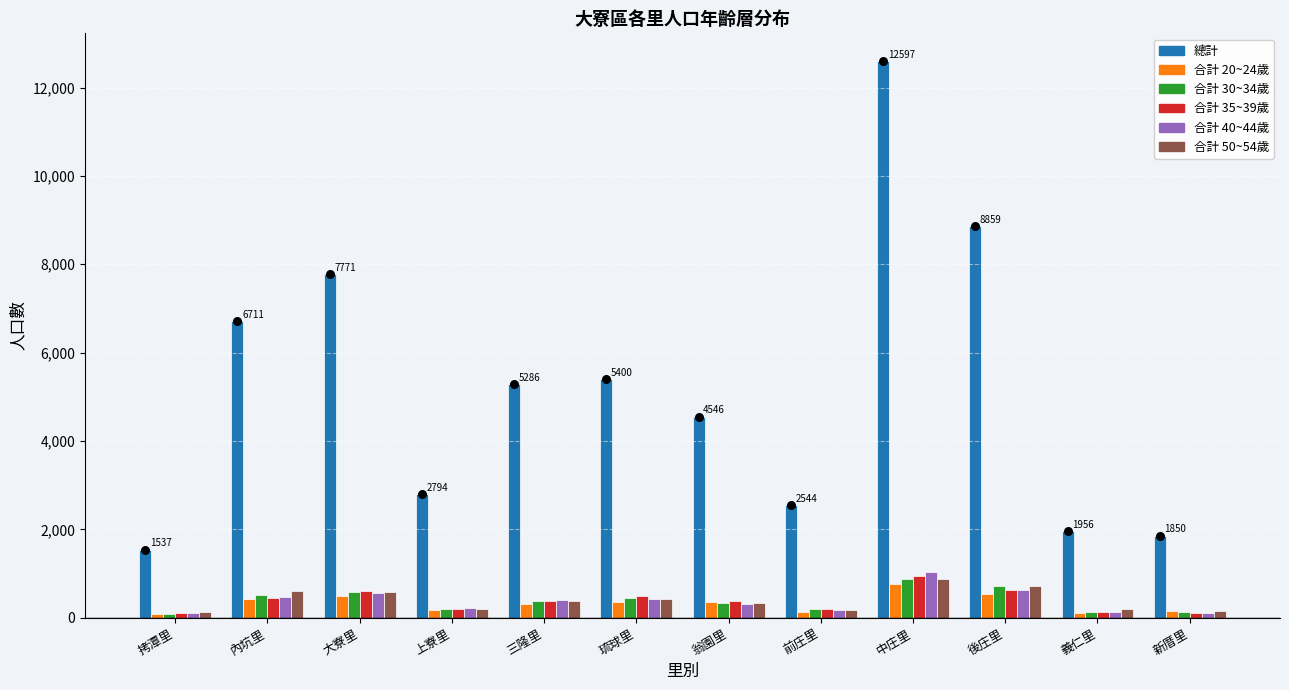

Which series has the largest total across all categories?

總計